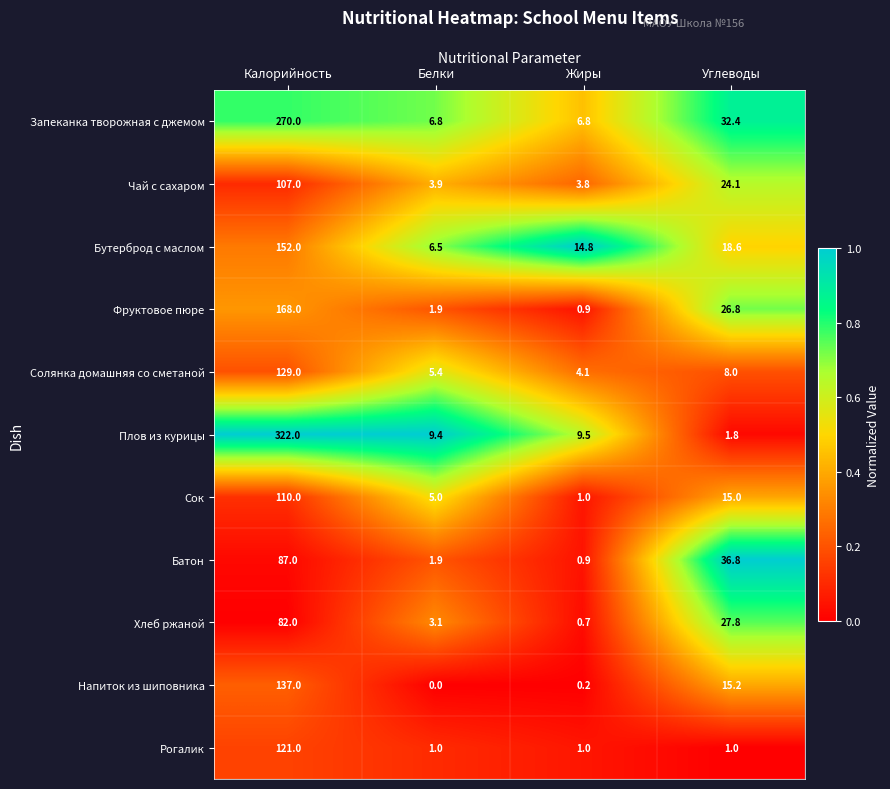

Which series has the largest range (max minus min)?

Плов из курицы